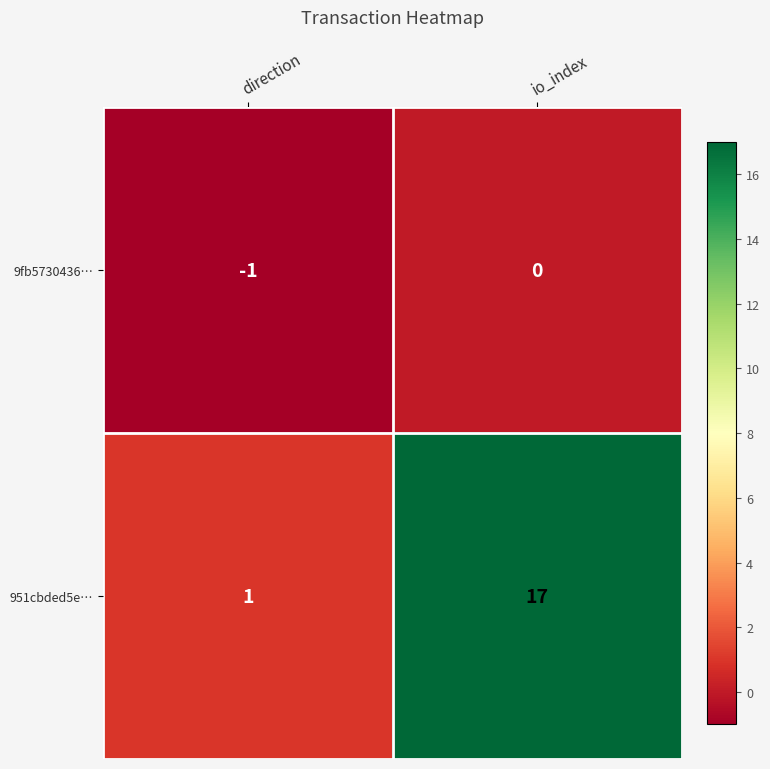

What is the minimum value shown in the chart?

-1